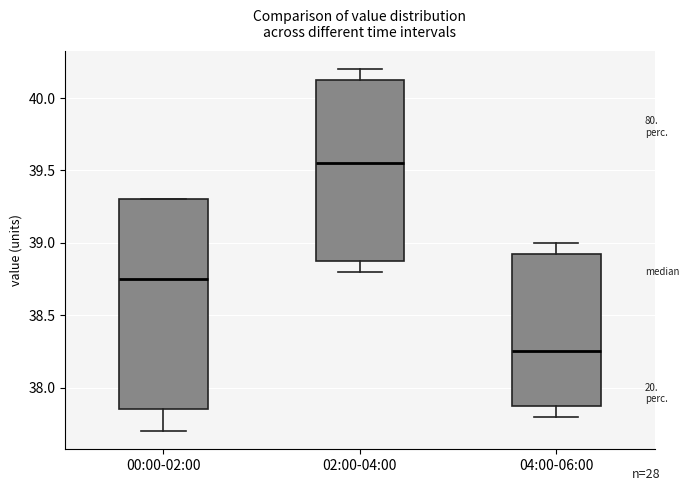

Which box is the tallest, from its lower edge to its upper edge?

00:00-02:00